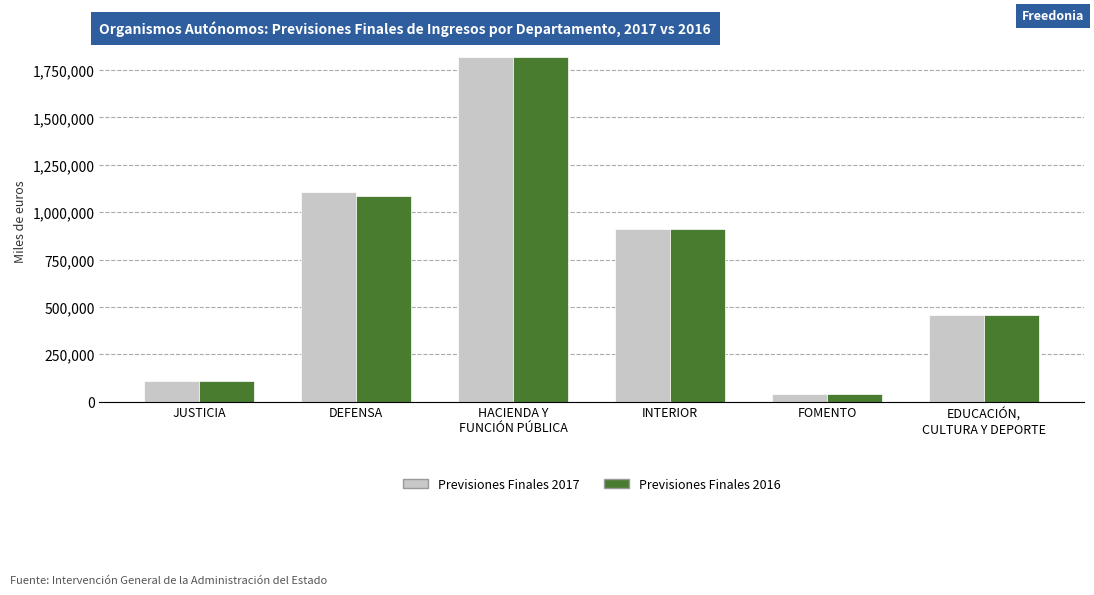

What is the difference between the Previsiones Finales 2017 values at EDUCACIÓN,
CULTURA Y DEPORTE and HACIENDA Y
FUNCIÓN PÚBLICA?

1360528